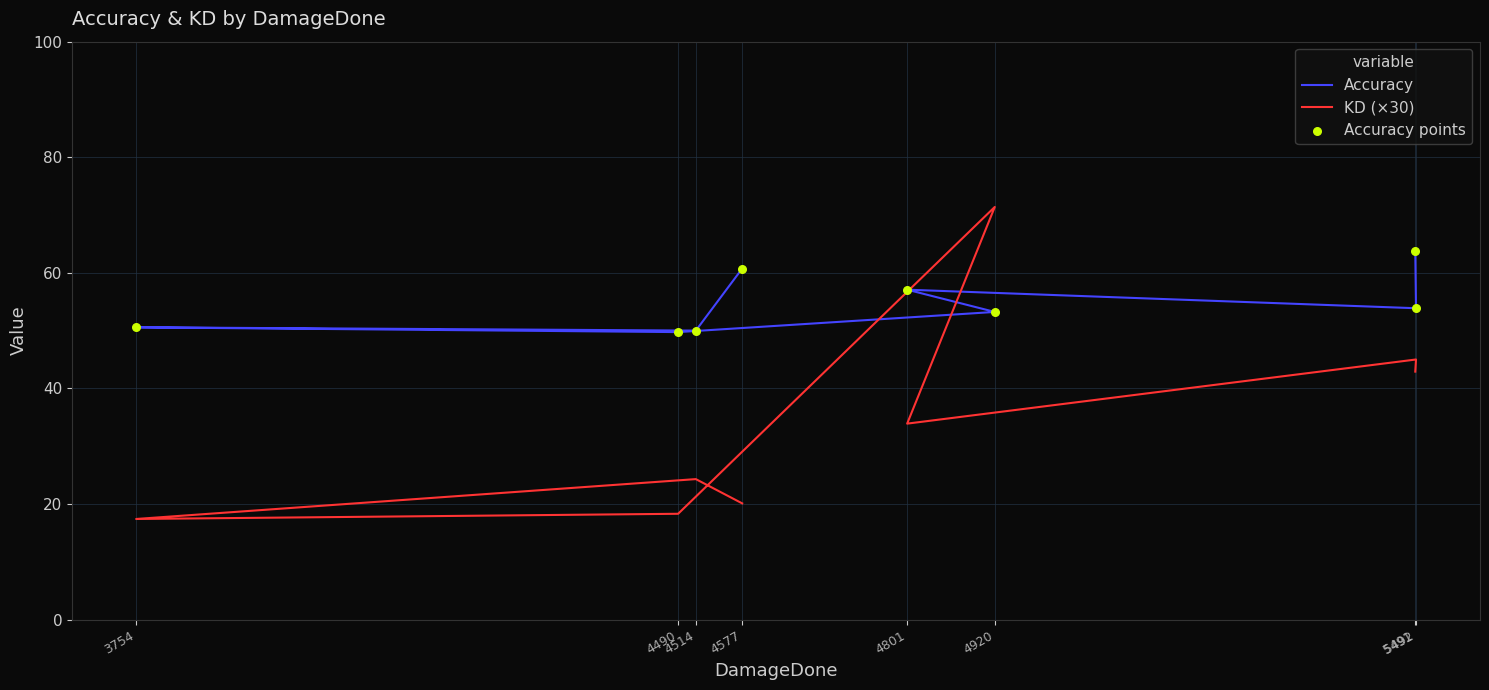

Which series has the largest Y range (max minus min)?

KD (×30)